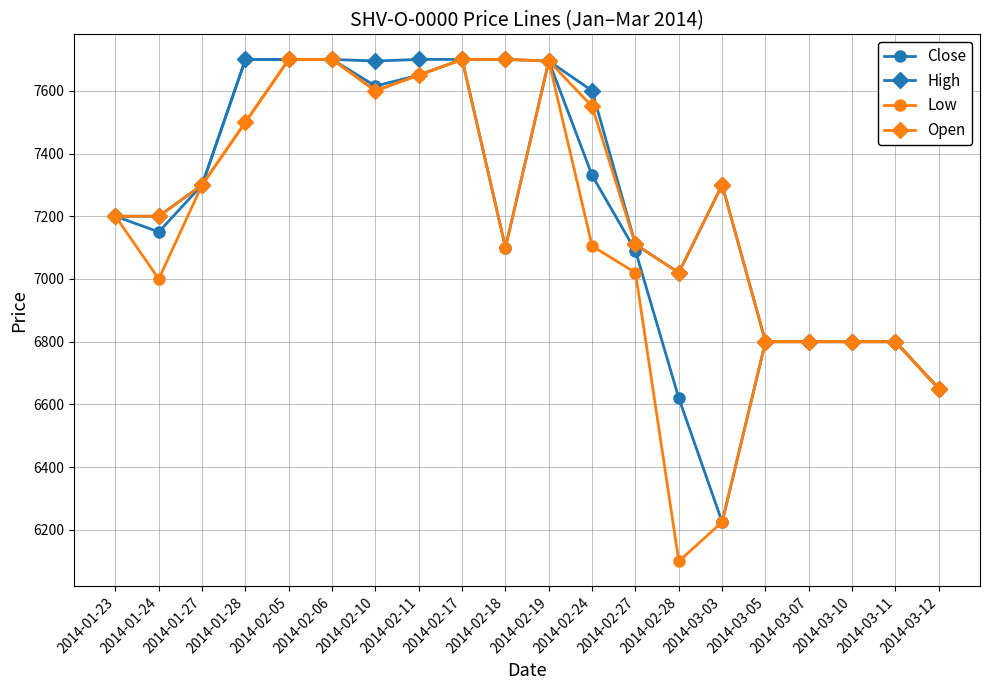

What are all the series names shown in the legend?

Close, High, Low, Open